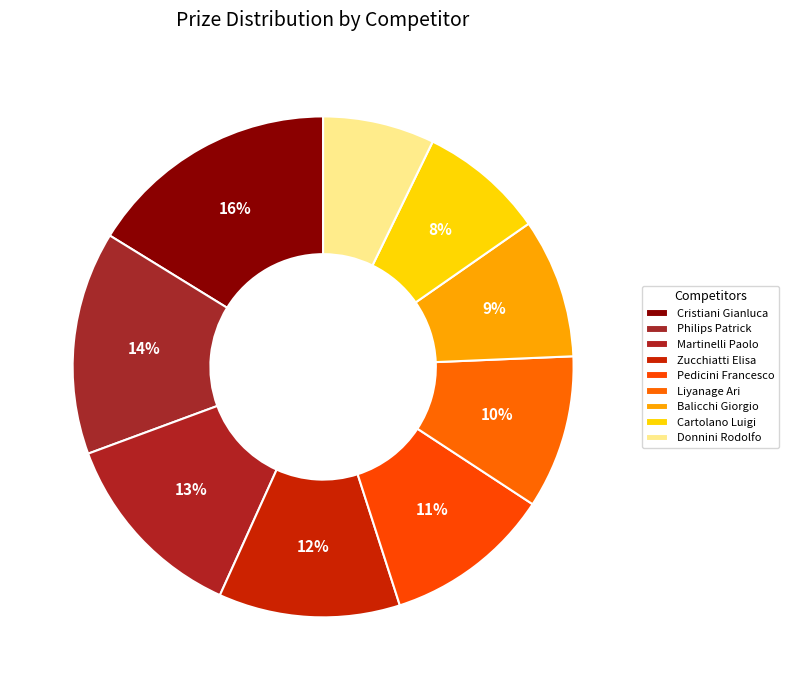

To the nearest percent, what percentage of the pie is Cartolano Luigi?

8%